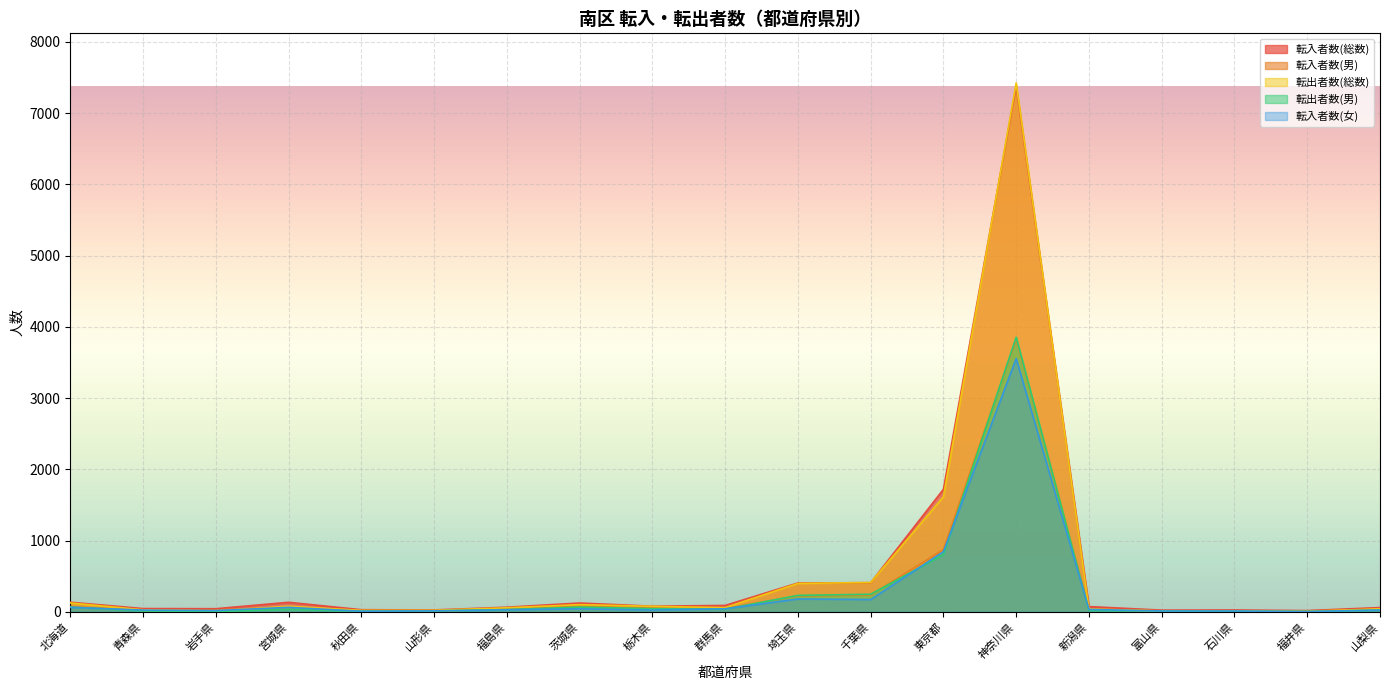

Which series changed the most between 宮城県 and 埼玉県?

転出者数(総数)